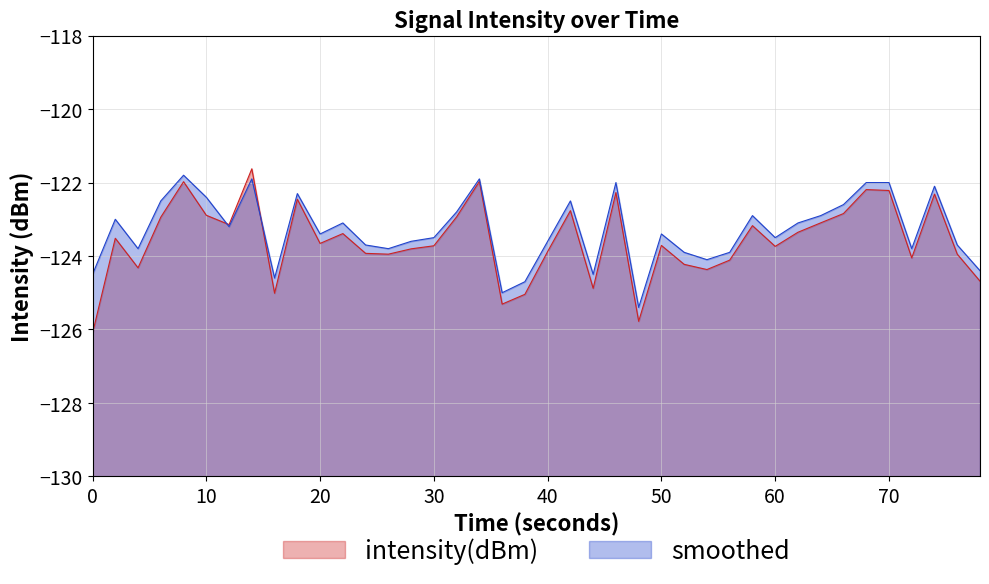

Read the intensity(dBm) value at 20.

-123.7